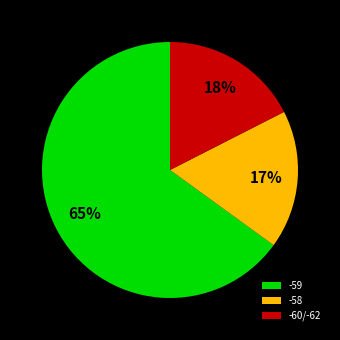

The -60/-62 slice represents 18% of the pie. True or false?

True